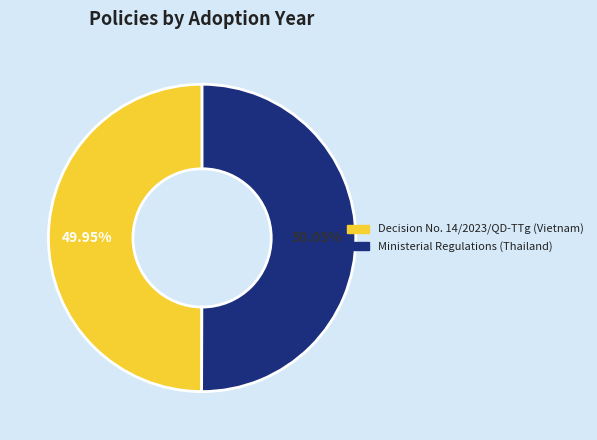

How many segments does this pie chart have?

2